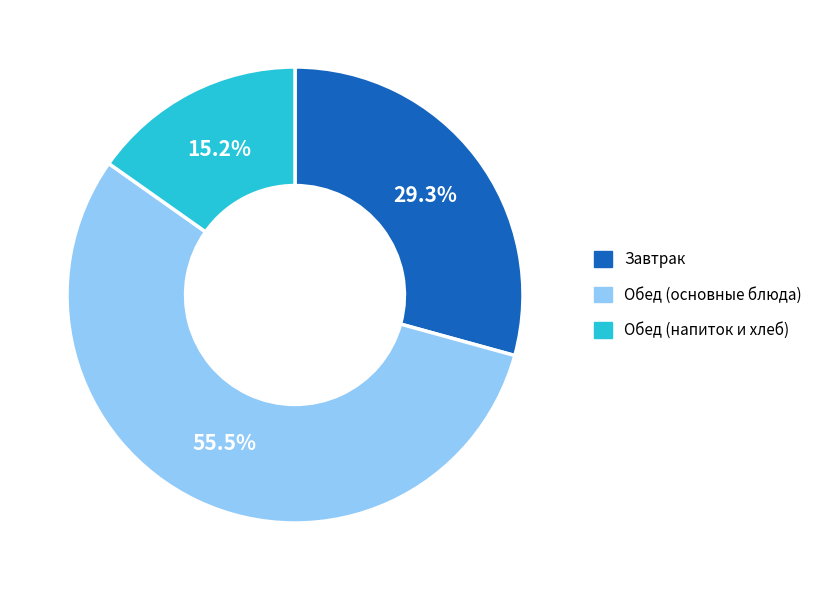

Rank the categories by value from highest to lowest.

Обед (основные блюда), Завтрак, Обед (напиток и хлеб)